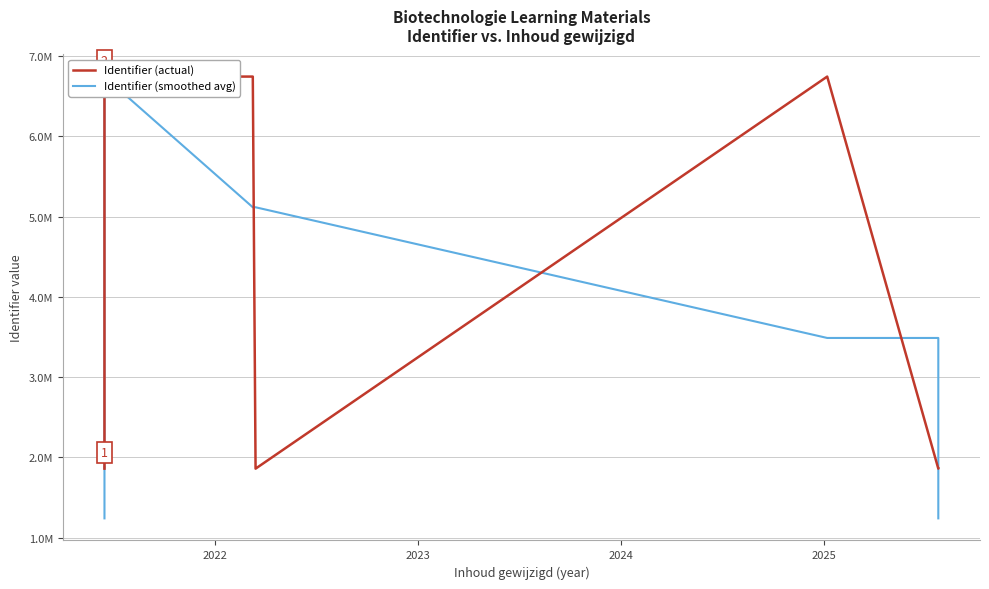

What is the lowest value of the Identifier (smoothed avg) series?

1238867.0